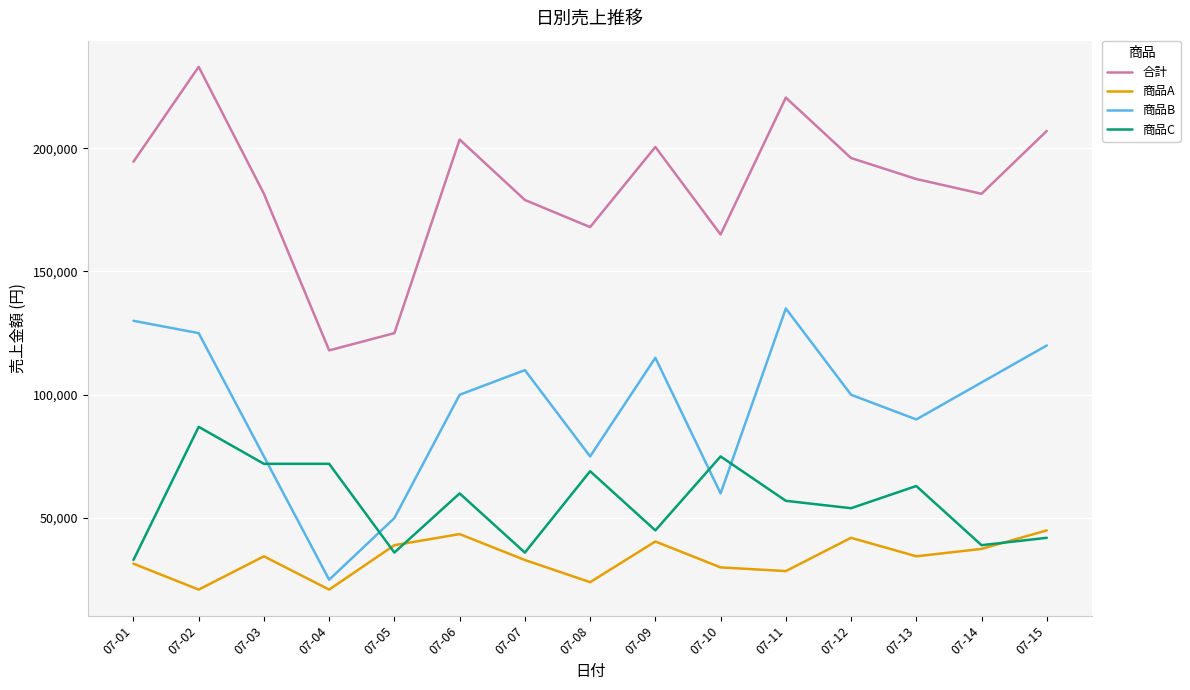

The value of 商品B at 07-06 is 65945. True or false?

False